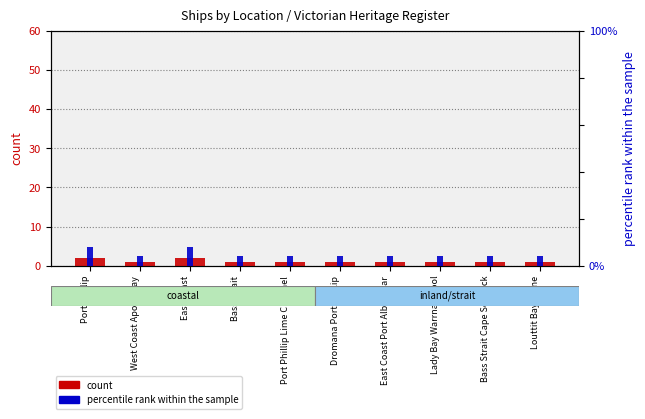

Between Bass Strait and East Coast, which is larger?

East Coast